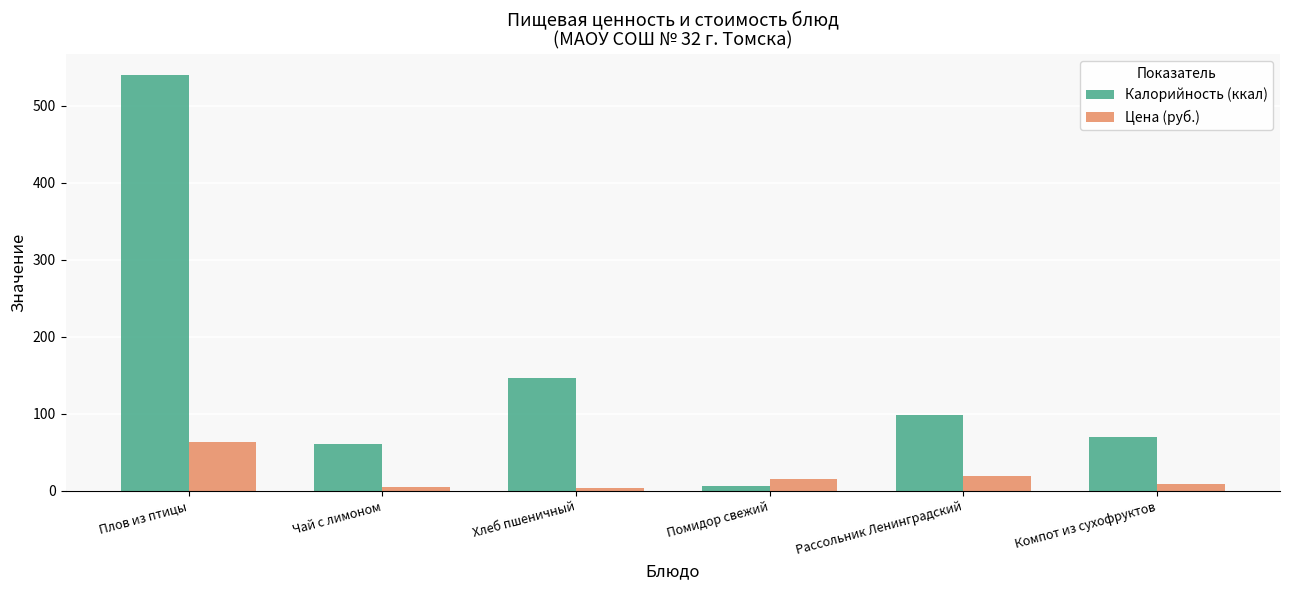

Where does the Цена (руб.) series first go above 15?

Плов из птицы